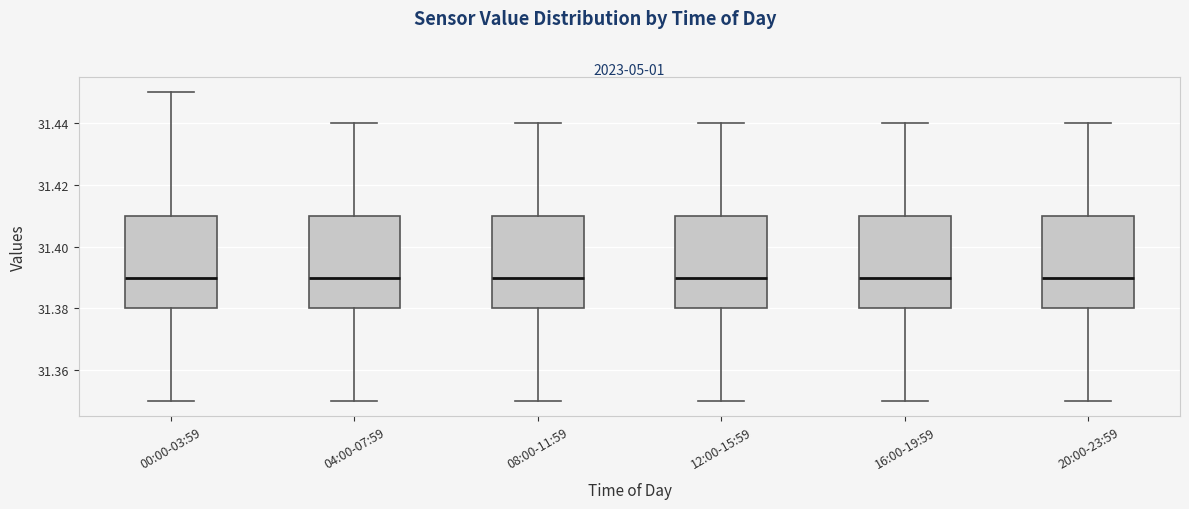

Reading left to right, transcribe this box plot: for each box, give where its median line is, the range the box spans, and where its two whiskers end, as read against the y-axis. The values are not printed on the chart, so give them approximately, as read against the axis.

00:00-03:59: median 31.39, box 31.38 to 31.41, whiskers 31.35 to 31.45
04:00-07:59: median 31.39, box 31.38 to 31.41, whiskers 31.35 to 31.44
08:00-11:59: median 31.39, box 31.38 to 31.41, whiskers 31.35 to 31.44
12:00-15:59: median 31.39, box 31.38 to 31.41, whiskers 31.35 to 31.44
16:00-19:59: median 31.39, box 31.38 to 31.41, whiskers 31.35 to 31.44
20:00-23:59: median 31.39, box 31.38 to 31.41, whiskers 31.35 to 31.44